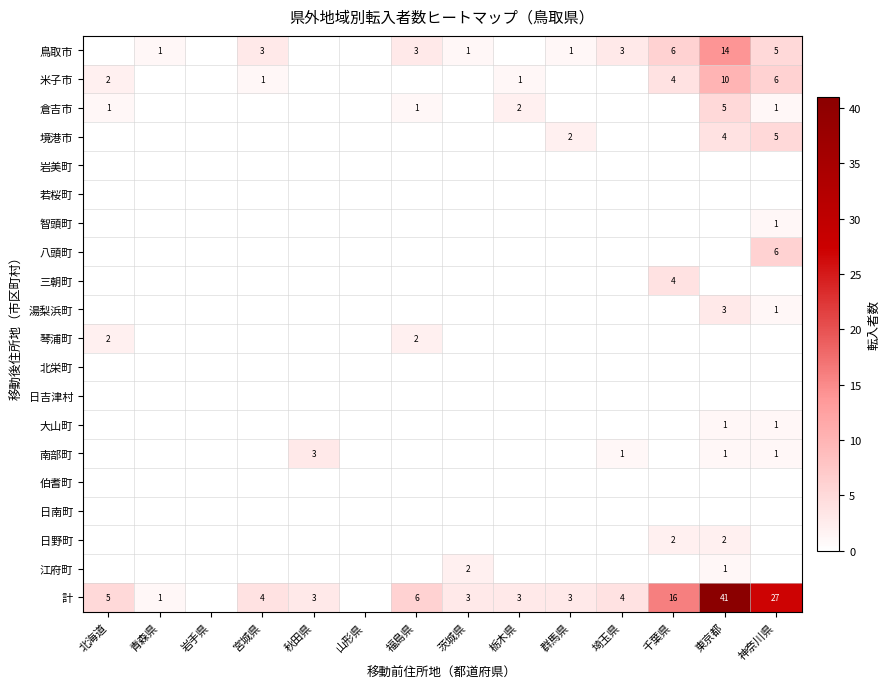

Between 福島県 and 神奈川県, which series saw the biggest shift?

計